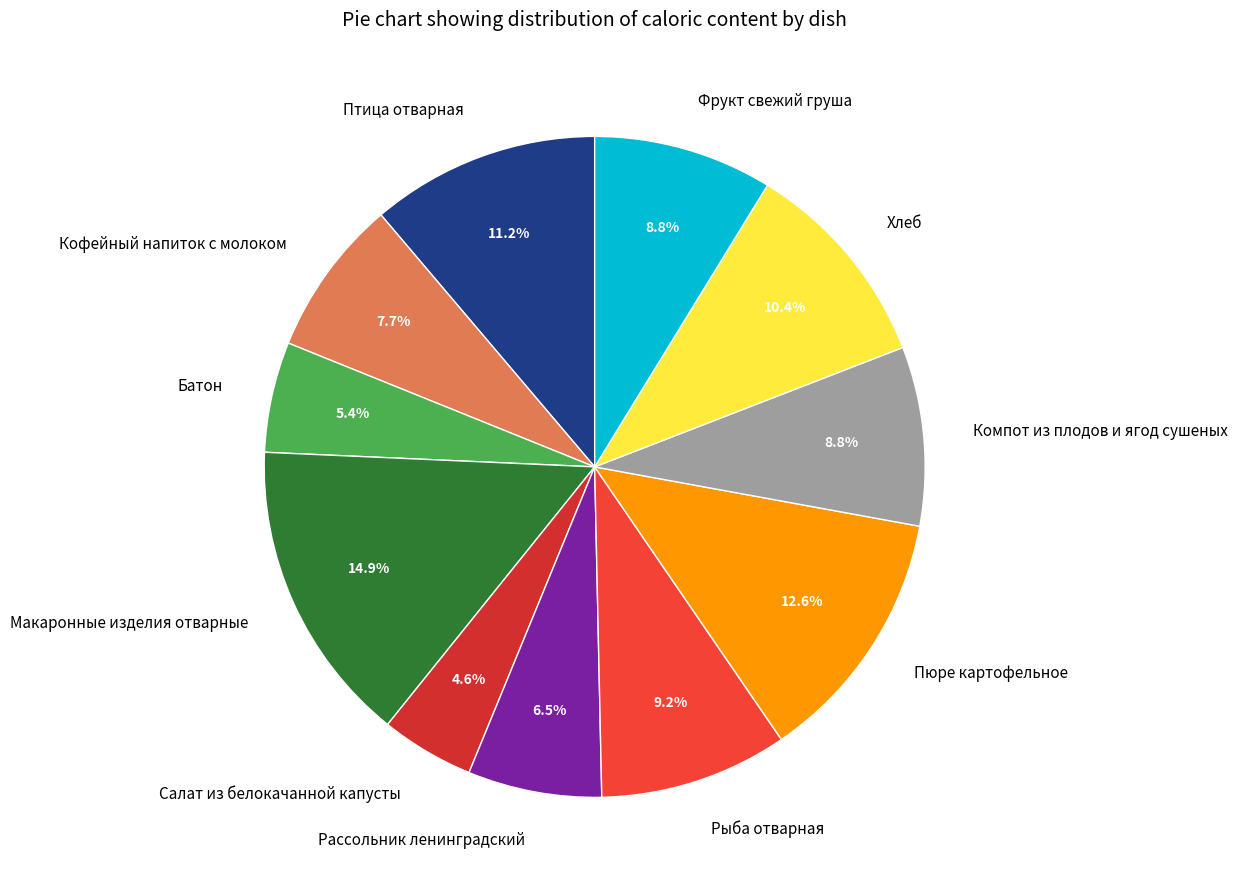

What is the largest slice in the pie chart?

Макаронные изделия отварные